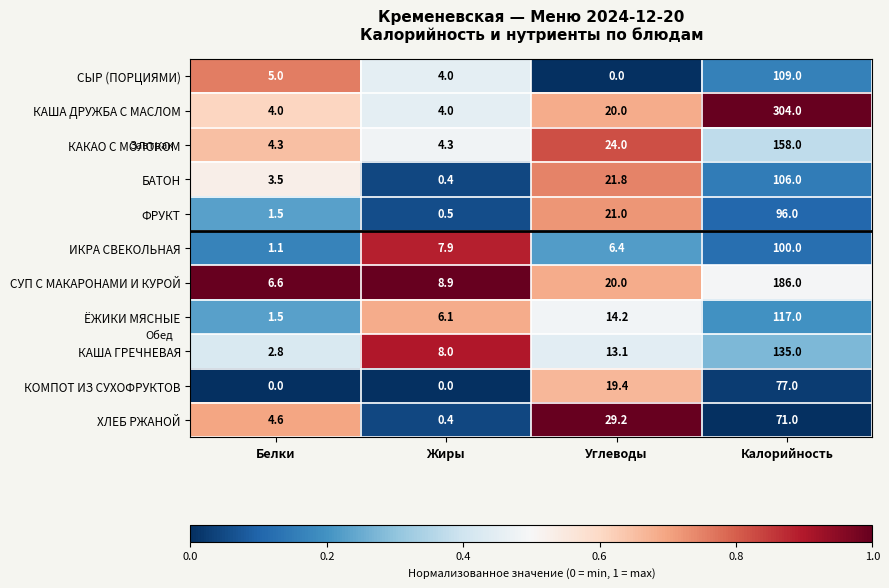

Which label corresponds to the largest value in the chart?

Калорийность